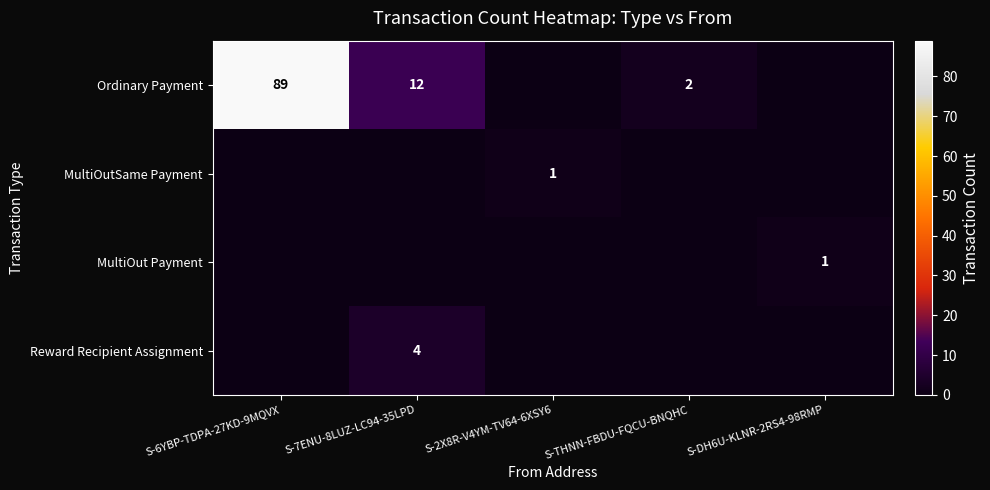

The Ordinary Payment series shows 34 at S-6YBP-TDPA-27KD-9MQVX. True or false?

False